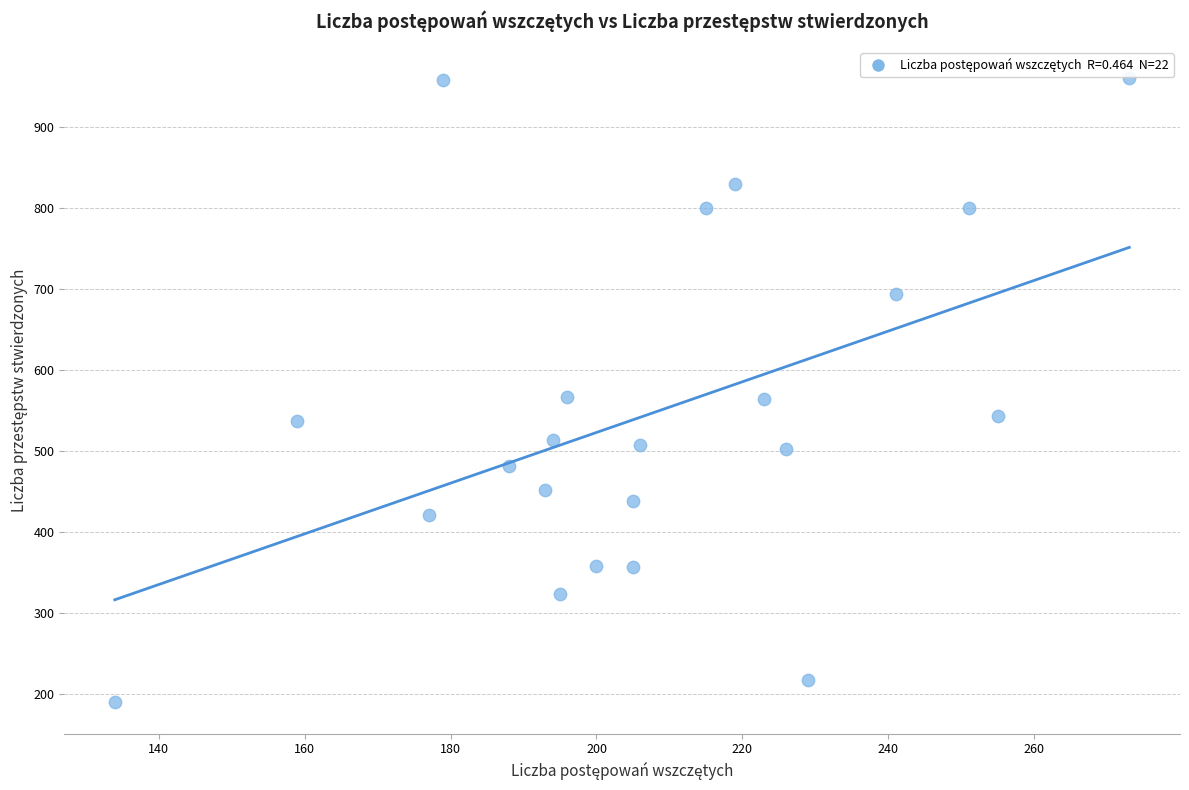

What is the range of X values (max minus min)?

139